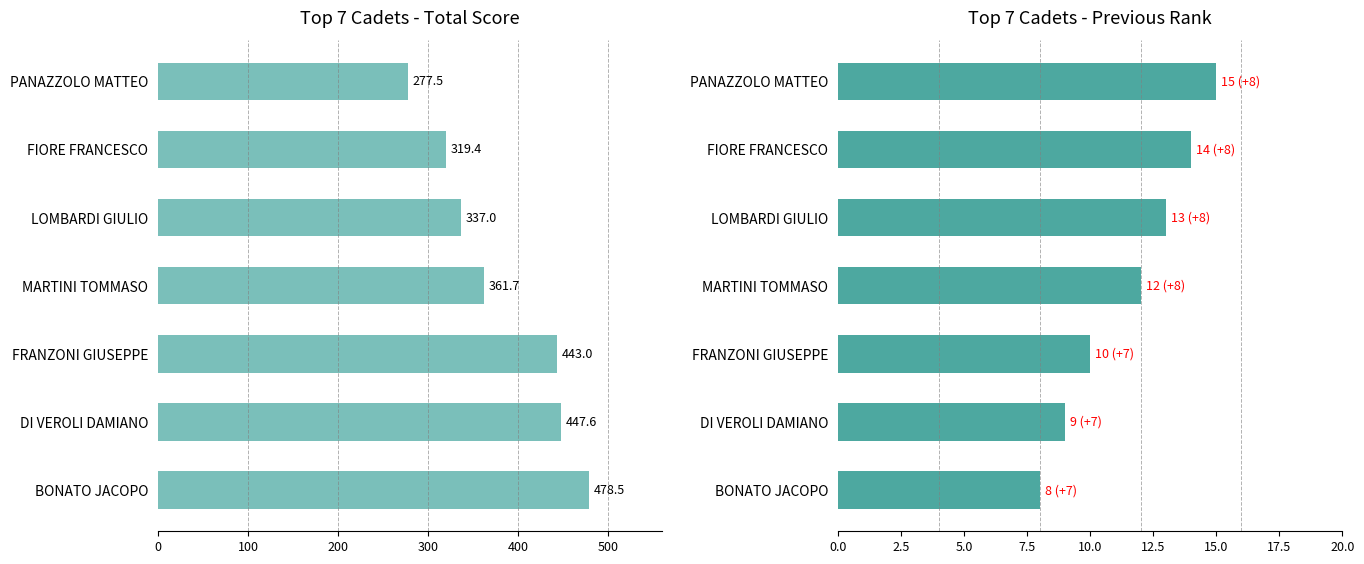

What is the value of the TOTALE bar at the 2nd from the left?

447.6